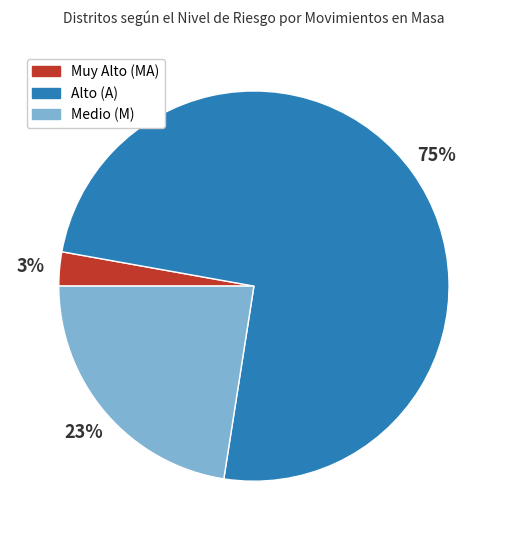

To the nearest percent, what is the average slice percentage?

33%